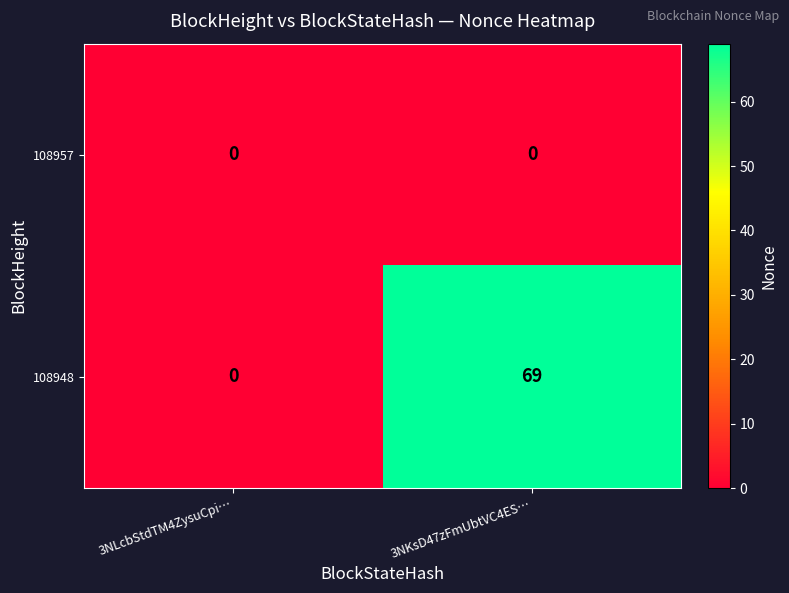

Rank the series by their average value, from highest to lowest.

108948, 108957